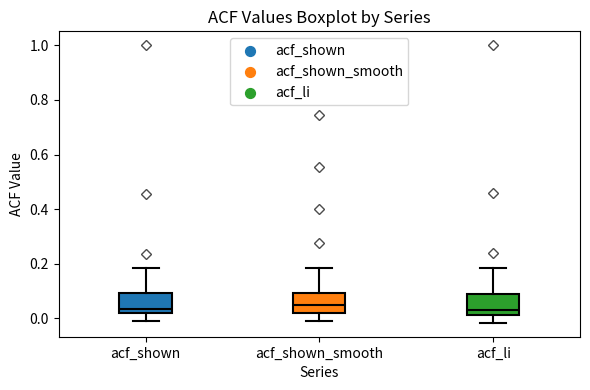

Where is the upper edge of the box for acf_shown_smooth on the y-axis? The values are not printed on the chart, so give them approximately, as read against the axis.

0.10